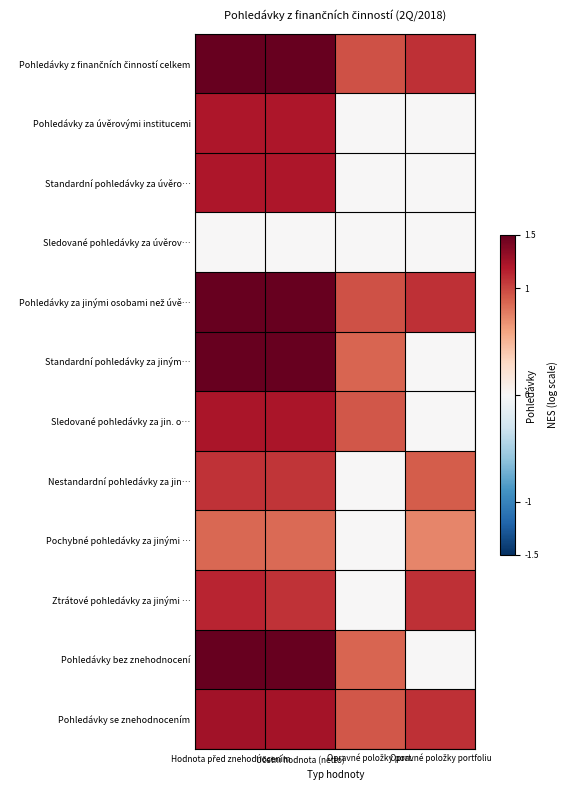

At which category is the sum across all series the highest?

Hodnota před znehodnocením